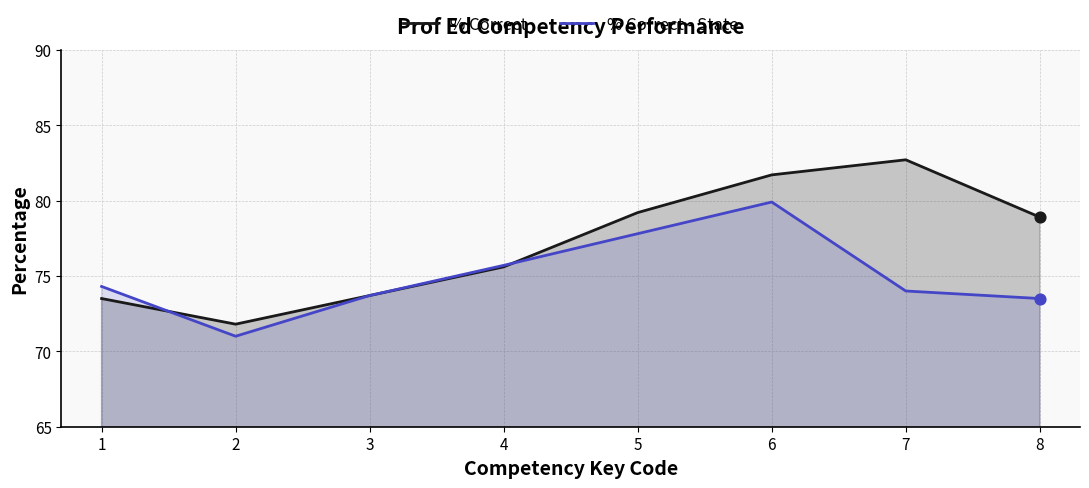

What are all the series names shown in the legend?

% Correct, % Correct - State